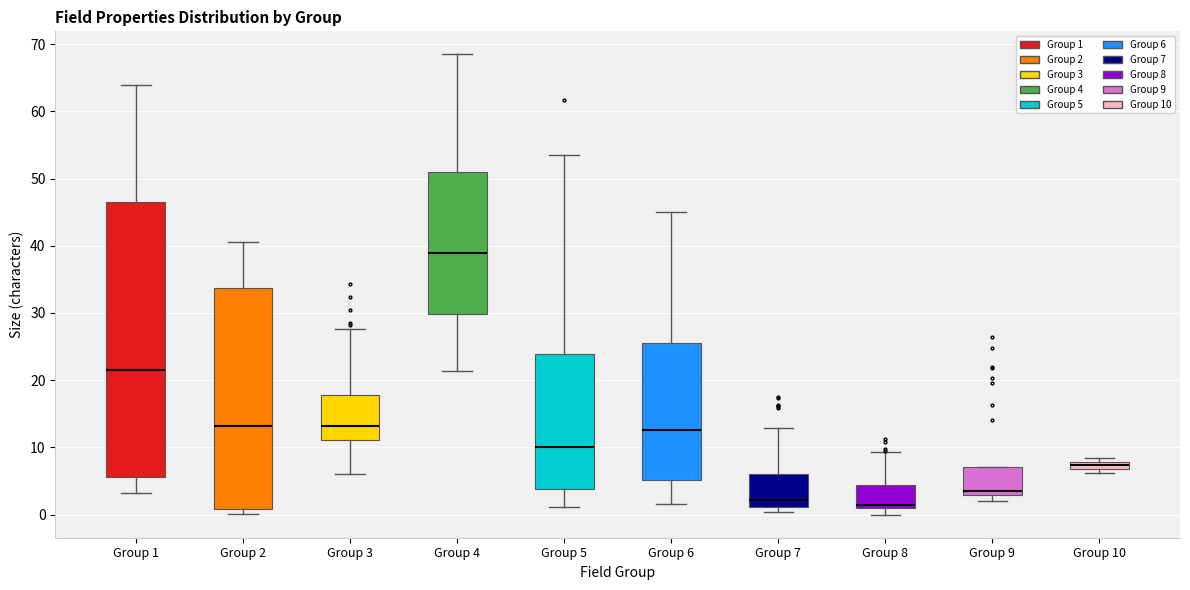

Where is the upper edge of the box for Group 10 on the y-axis? The values are not printed on the chart, so give them approximately, as read against the axis.

8